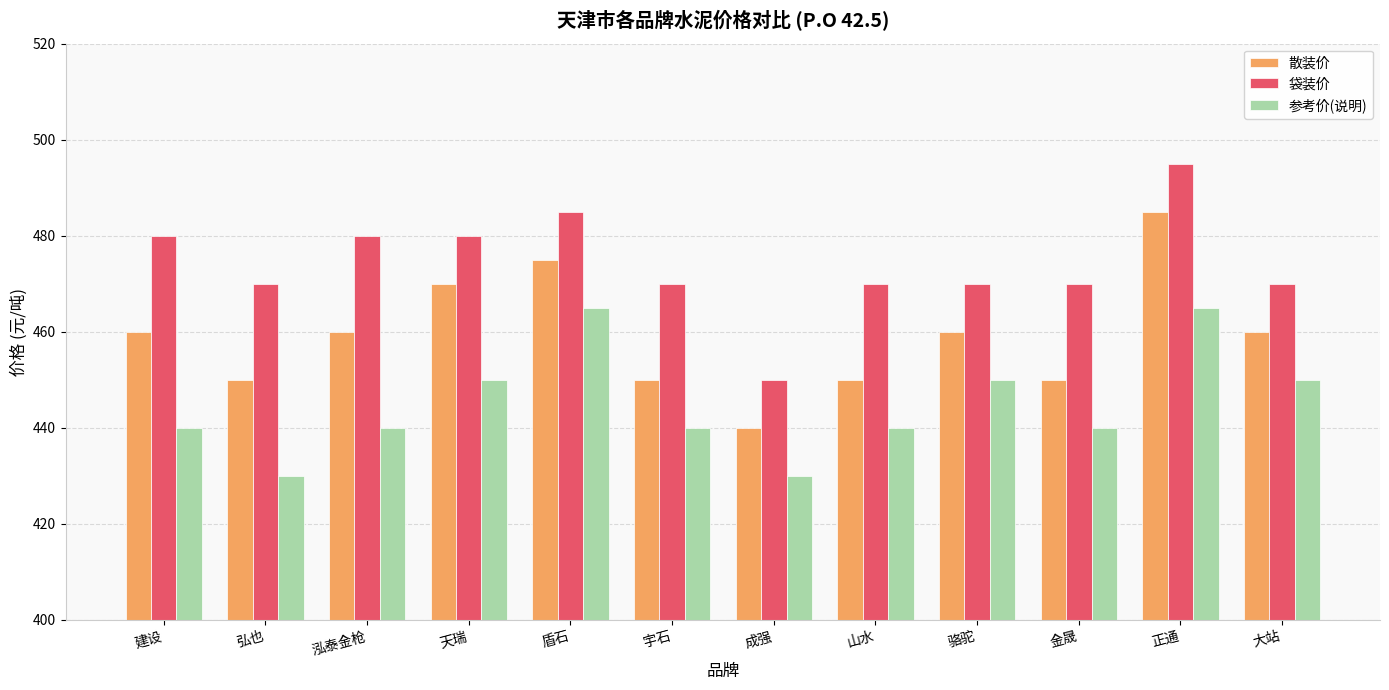

Rank the series by their maximum value, from highest to lowest.

袋装价, 散装价, 参考价(说明)